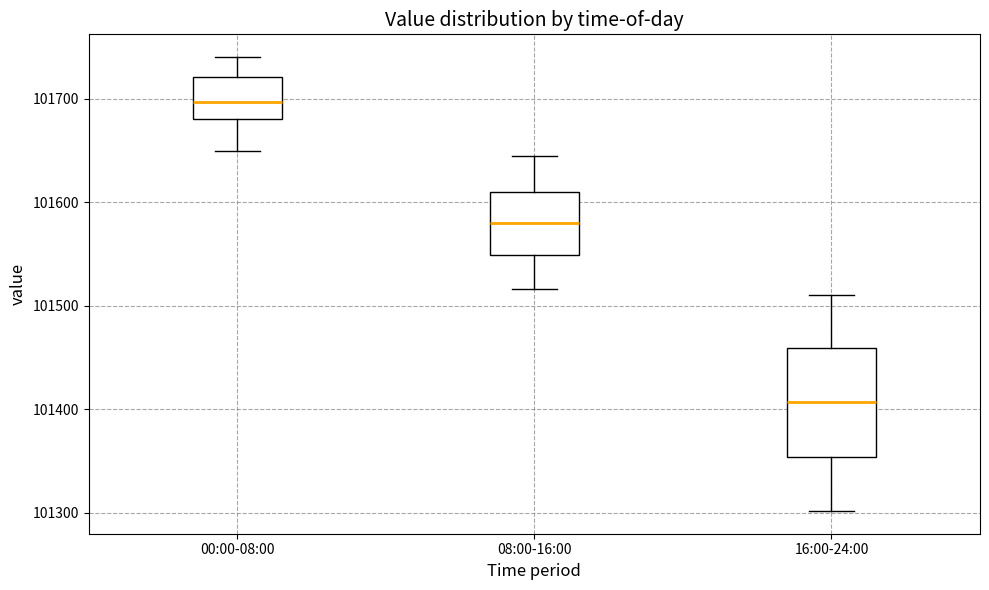

Reading left to right, transcribe this box plot: for each box, give where its median line is, the range the box spans, and where its two whiskers end, as read against the y-axis. The values are not printed on the chart, so give them approximately, as read against the axis.

00:00-08:00: median 101700, box 101680 to 101720, whiskers 101650 to 101740
08:00-16:00: median 101580, box 101550 to 101610, whiskers 101520 to 101650
16:00-24:00: median 101410, box 101350 to 101460, whiskers 101300 to 101510